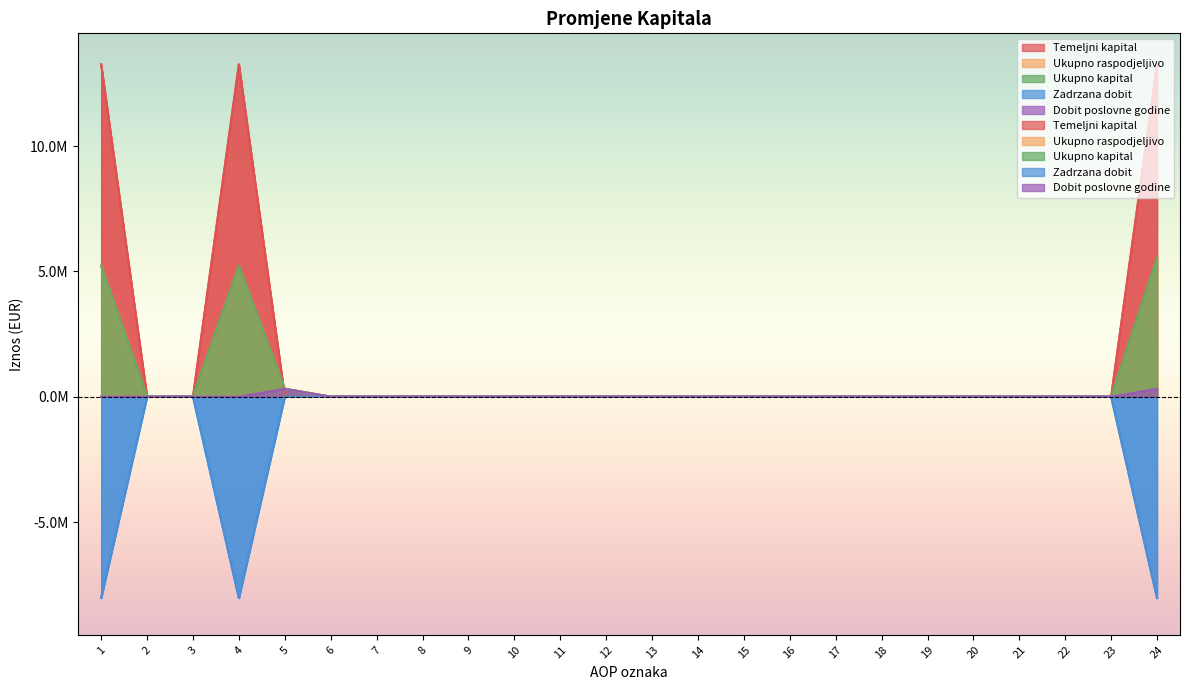

List the series in order of their peak value, lowest first.

Zadrzana dobit, Dobit poslovne godine, Ukupno raspodjeljivo, Ukupno kapital, Temeljni kapital